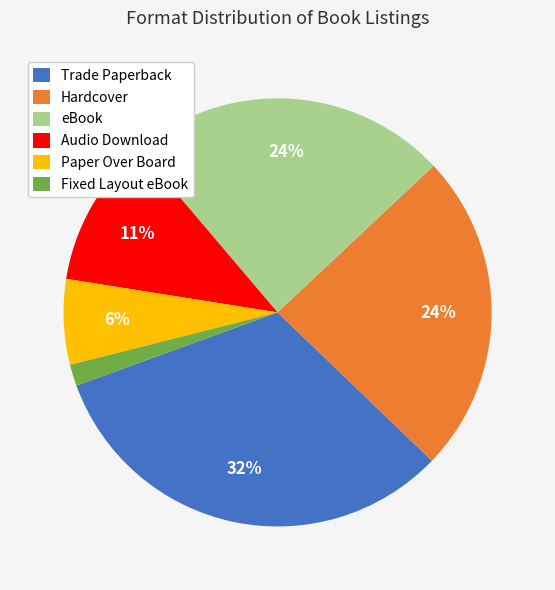

Is it true that Paper Over Board is 6% of the pie?

True